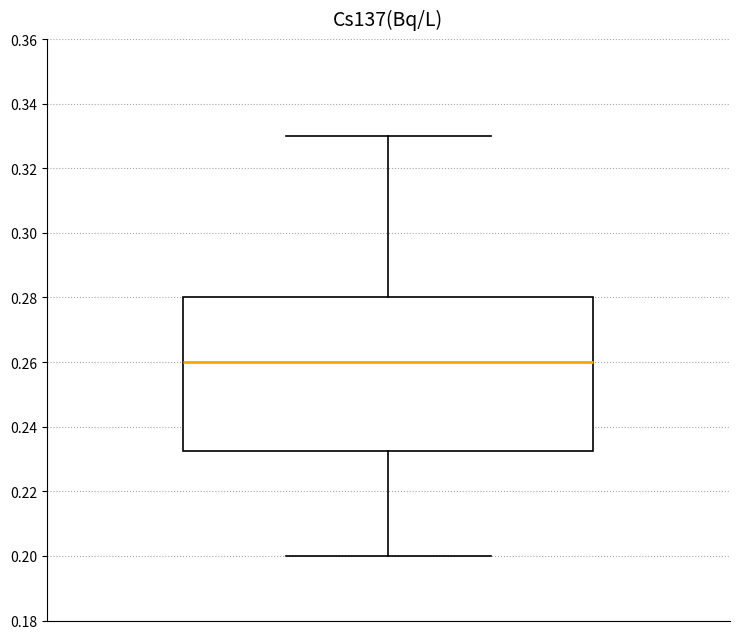

Where is the upper edge of the box on the y-axis? The values are not printed on the chart, so give them approximately, as read against the axis.

0.280